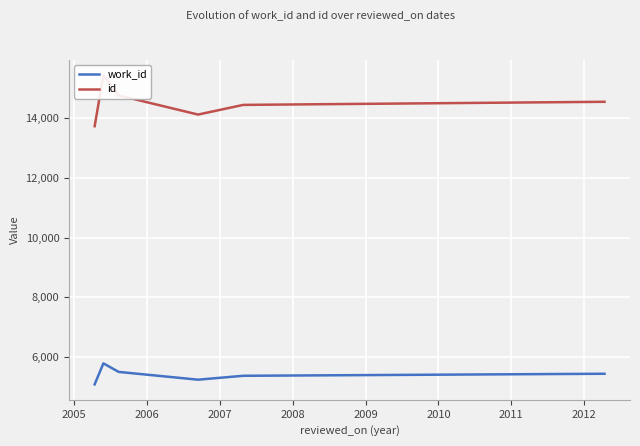

What is the lowest value of the id series?

13740